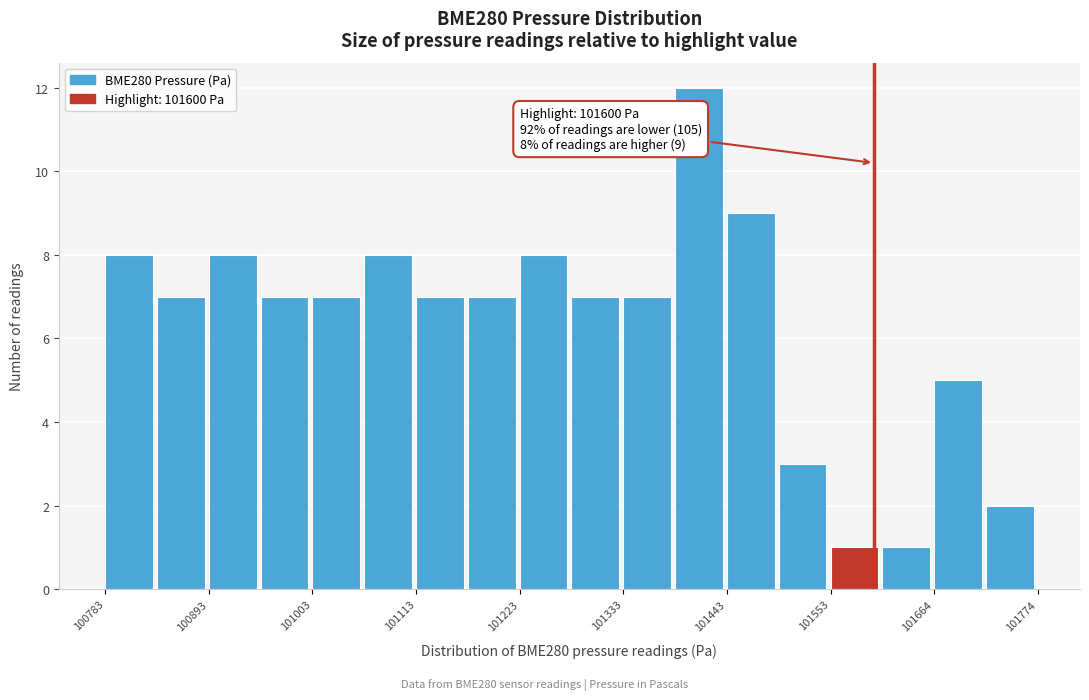

Around what value on the x-axis is the tallest bar? Give the approximate position of its centre, as read against the axis.

101420